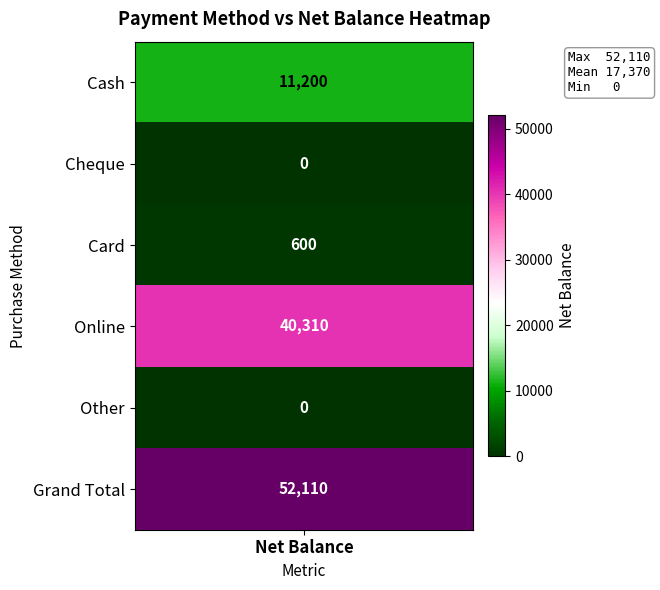

How many values are below 11200?

3